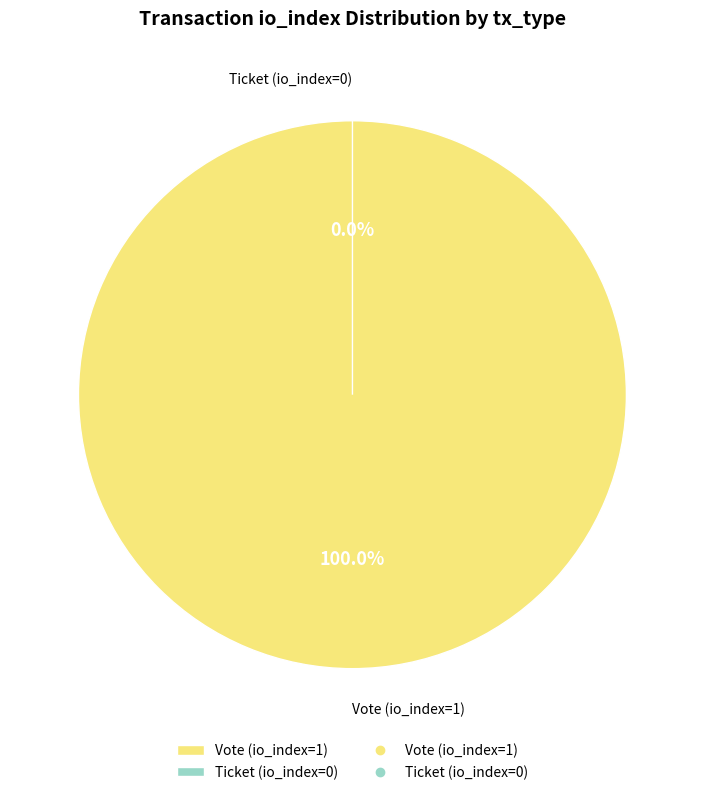

What is the total percentage of Vote (io_index=1) and Ticket (io_index=0)?

100.0%